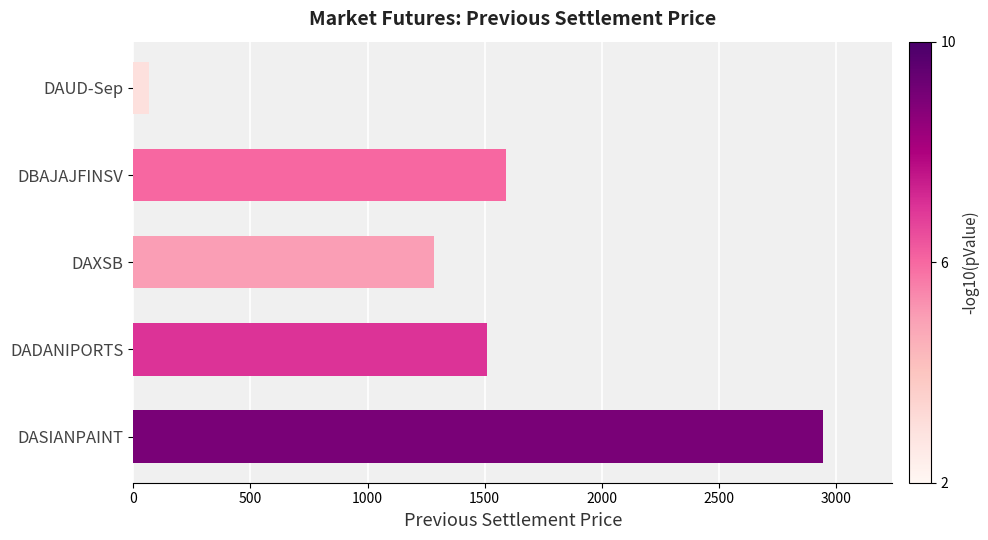

Reading bottom to top, transcribe all the data shown in this chart.

2944.6	1508.6	1285.1	1590.9	67.4